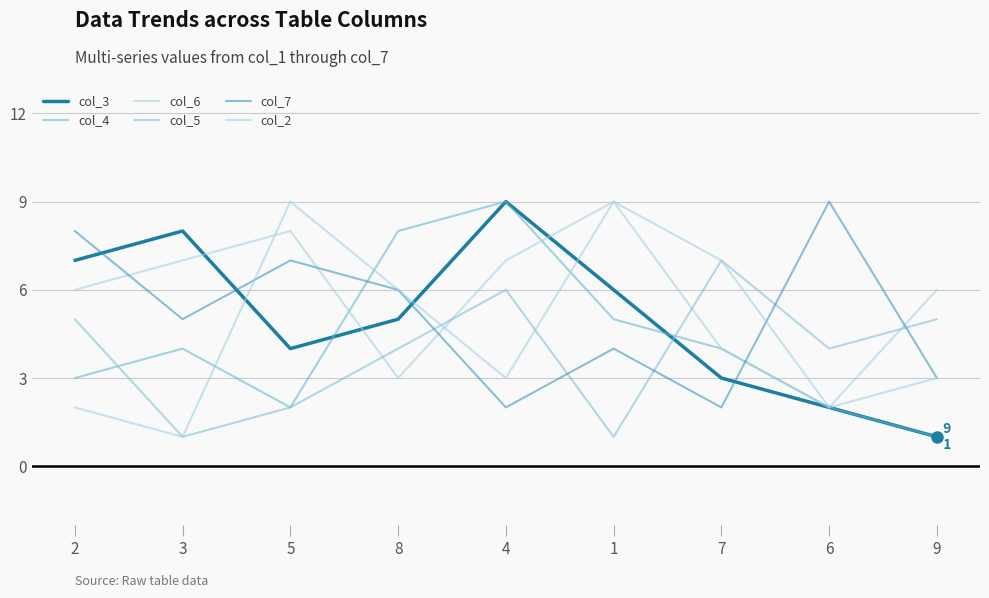

How many lines are shown in the chart?

6